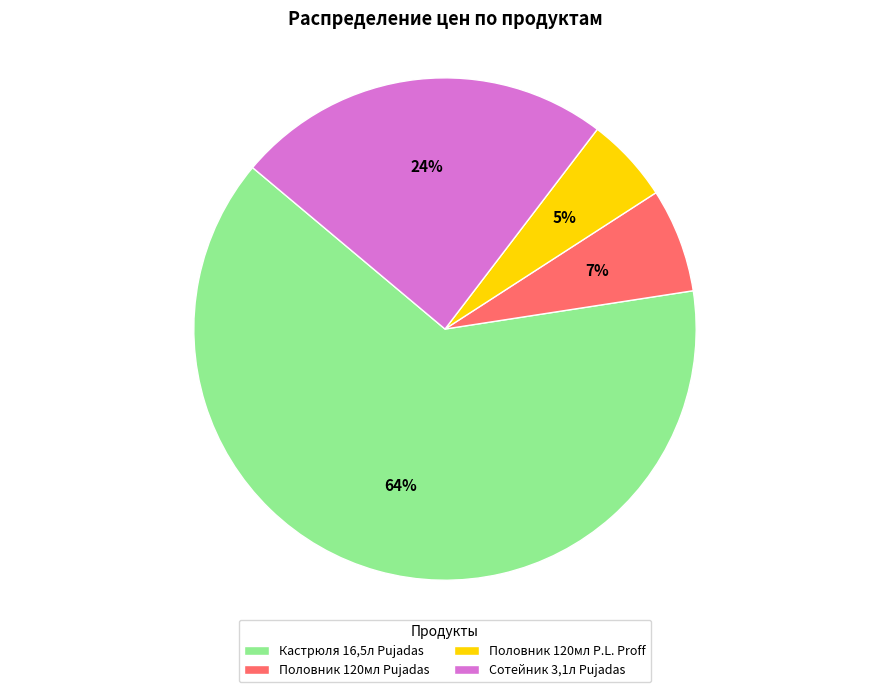

Between Кастрюля 16,5л Pujadas and Половник 120мл Pujadas, which is larger?

Кастрюля 16,5л Pujadas